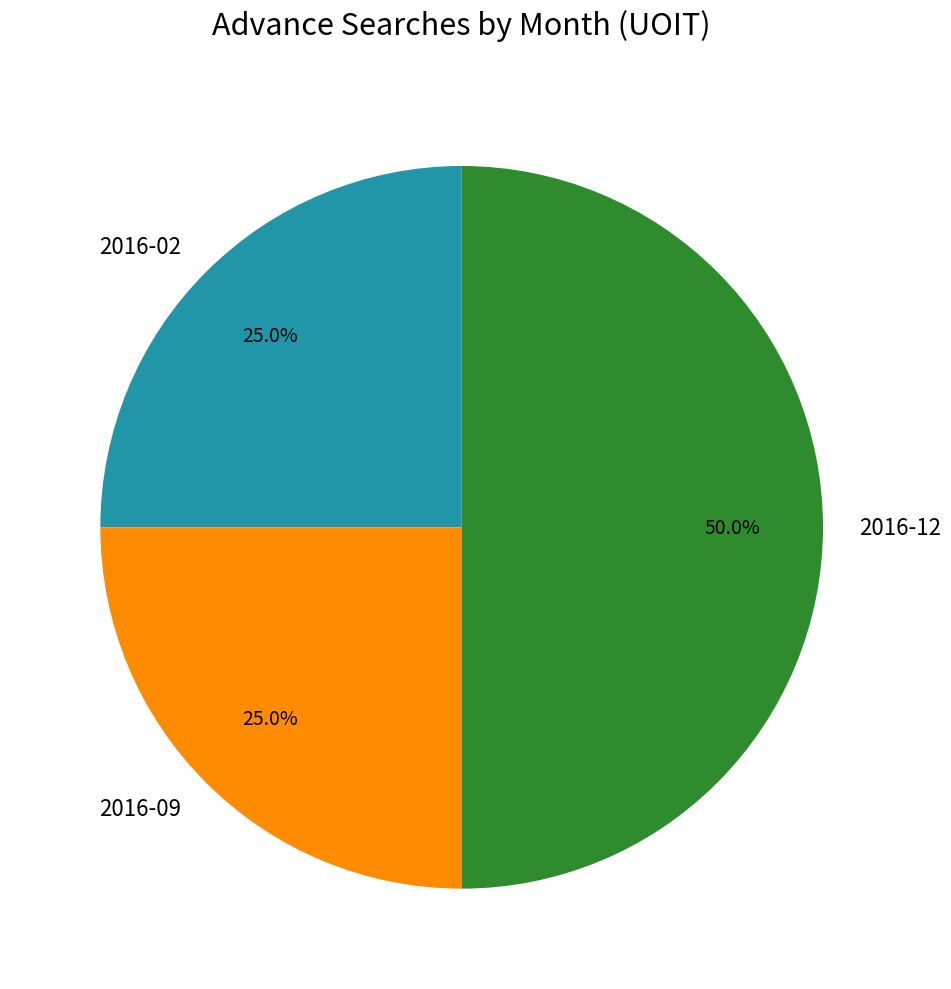

Does 2016-09 account for over 50% of the chart?

No